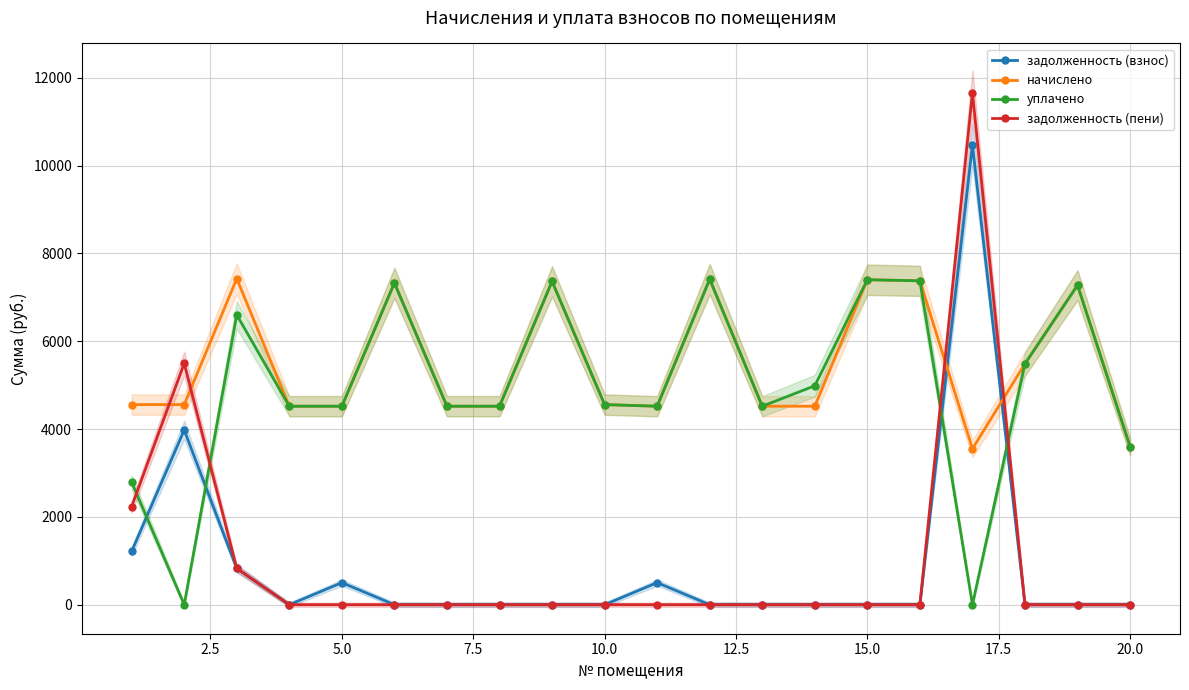

What are all the series names shown in the legend?

задолженность (взнос), начислено, уплачено, задолженность (пени)